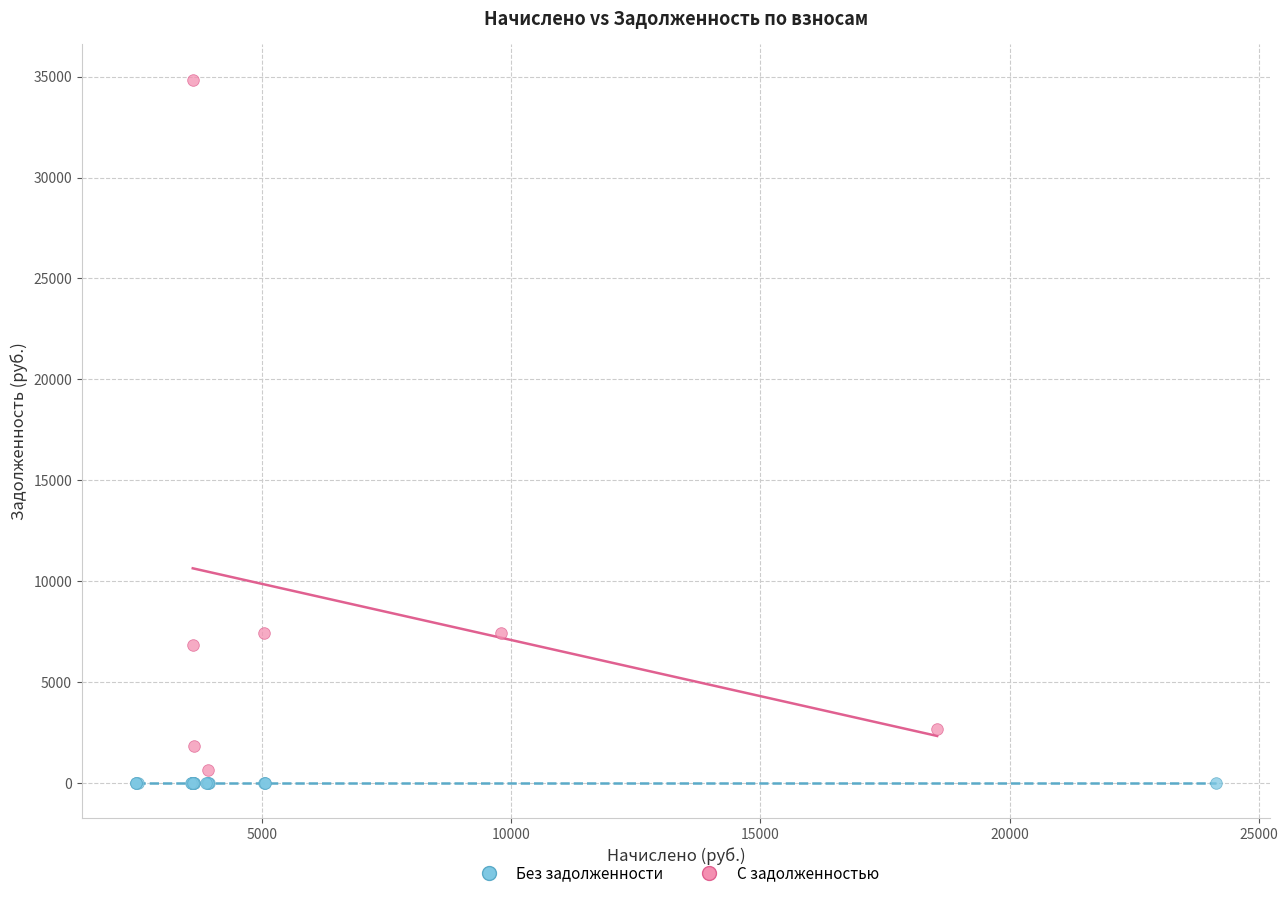

Which series reaches the maximum Y coordinate?

С задолженностью